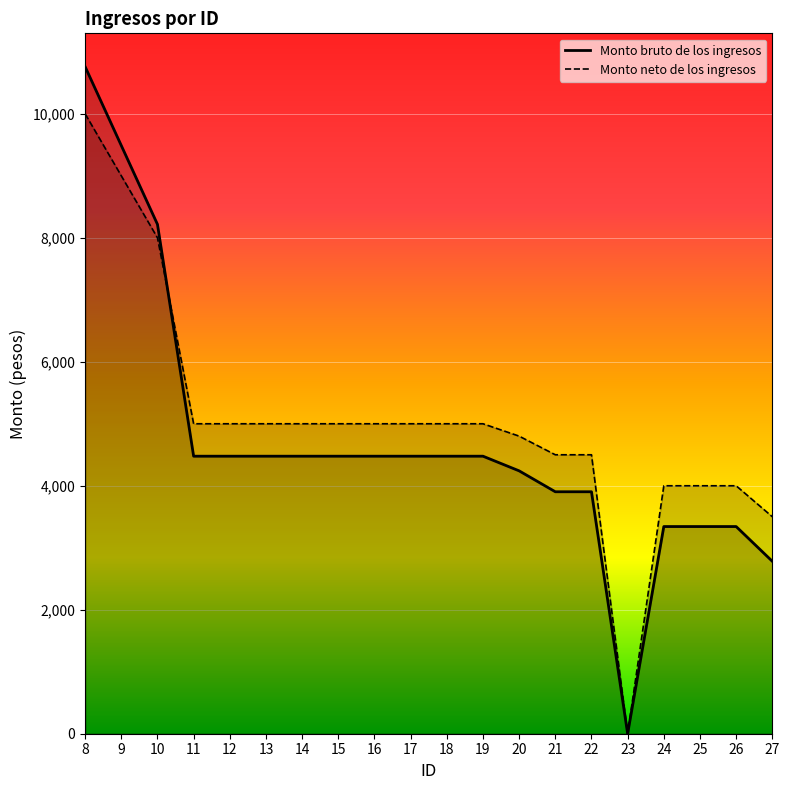

Where is Monto bruto de los ingresos nearest to the value 5379?

11